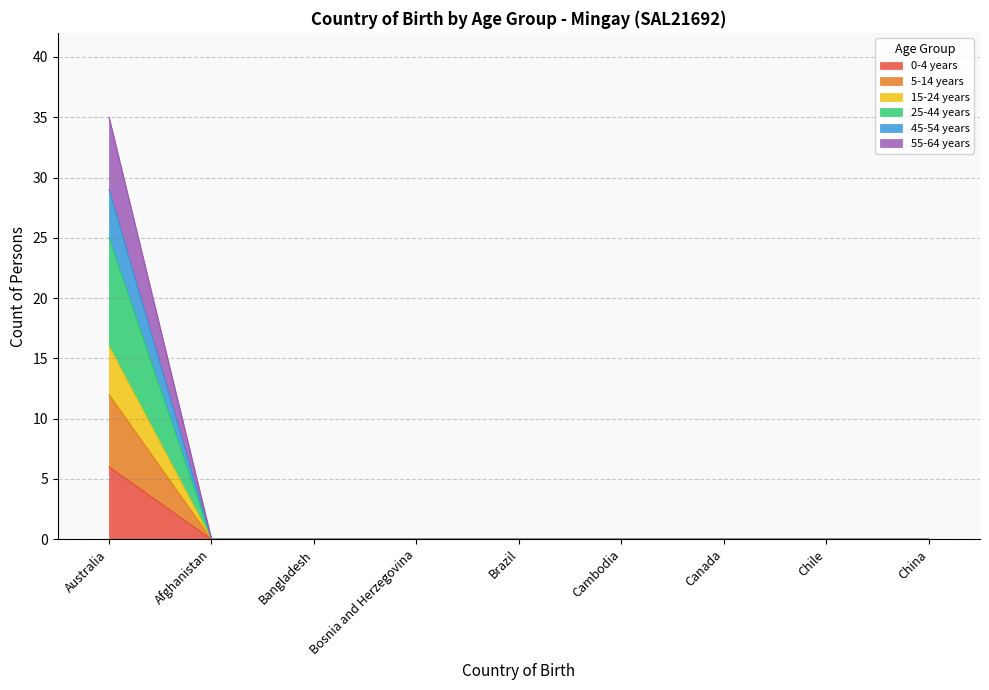

How many lines are shown in the chart?

6